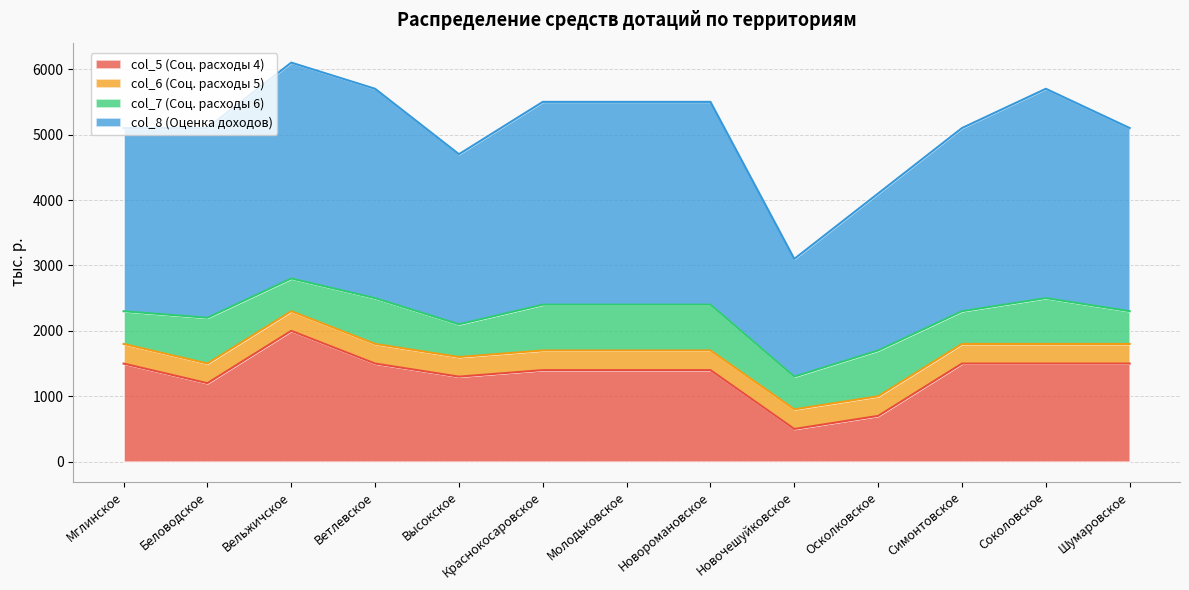

True or false: col_5 (Соц. расходы 4) has more than 2 interior local peaks.

False